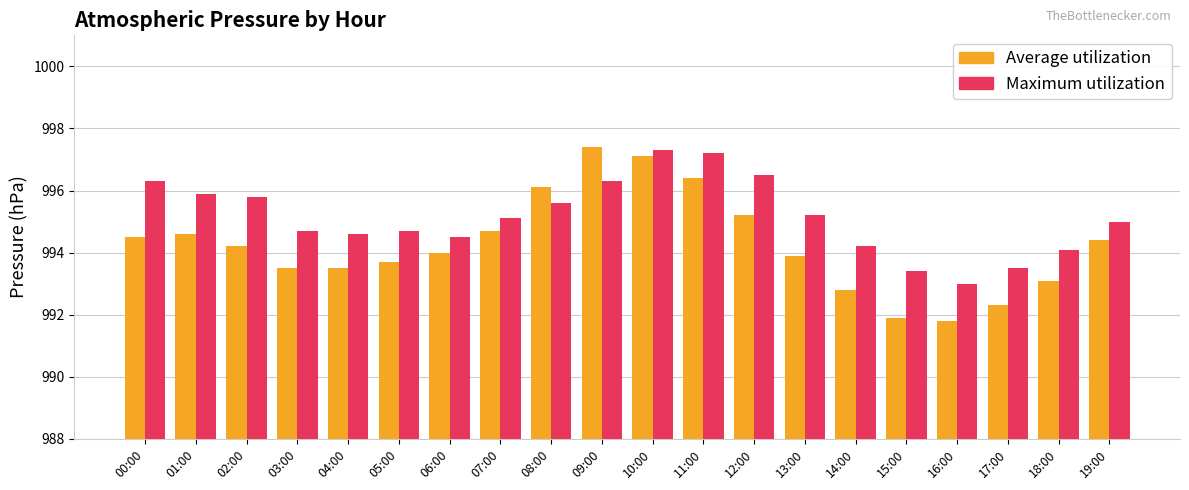

What is the maximum value shown in the chart?

997.4